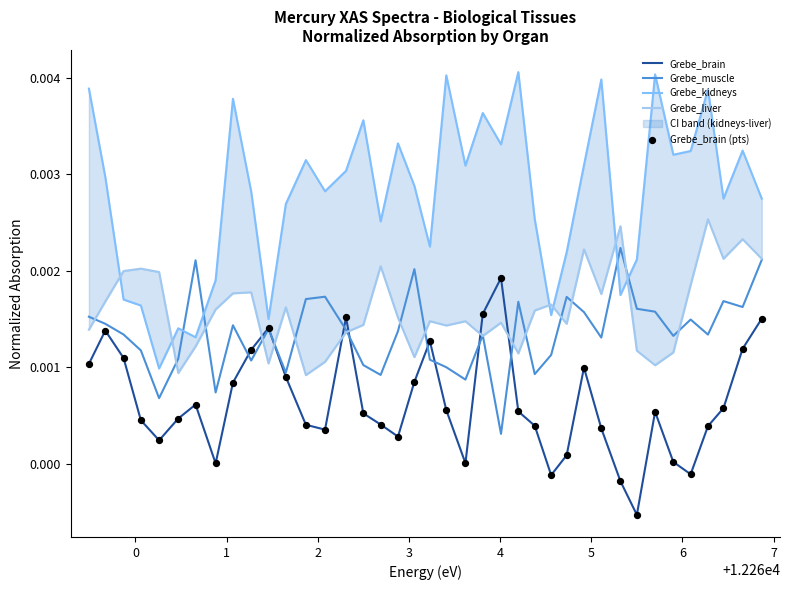

Which series has the widest spread of Y values?

Grebe_kidneys